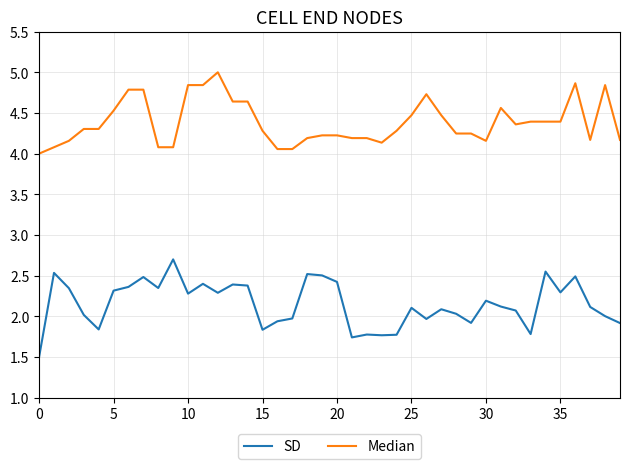

Which series has the largest total across all categories?

Median